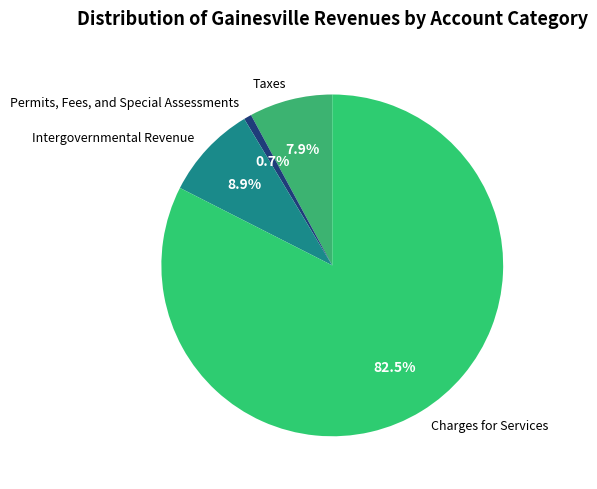

Is it true that Intergovernmental Revenue is 9% of the pie?

True